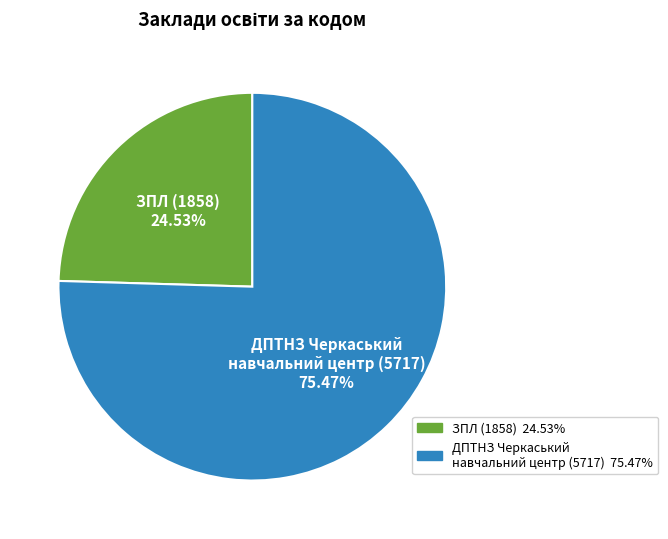

What is the largest slice in the pie chart?

ДПТНЗ Черкаський навчальний центр (5717)